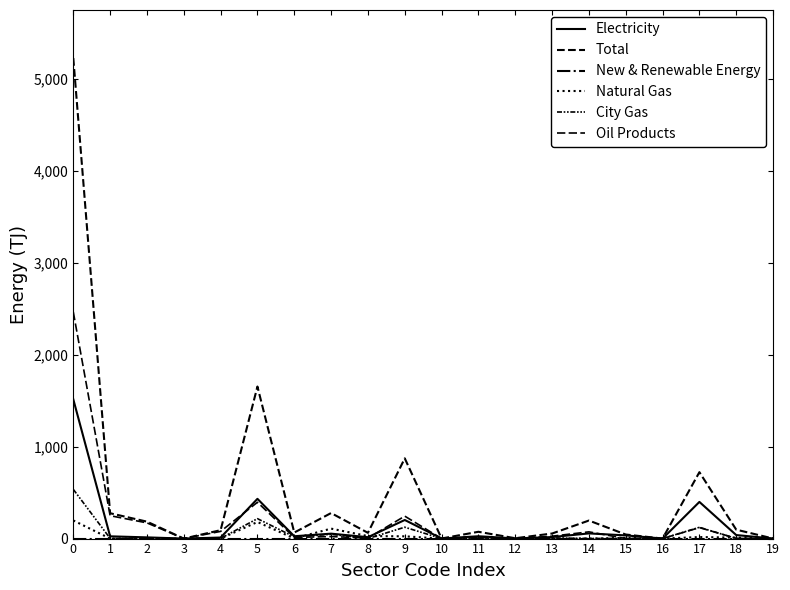

Does the chart display data point markers on the line(s)?

No